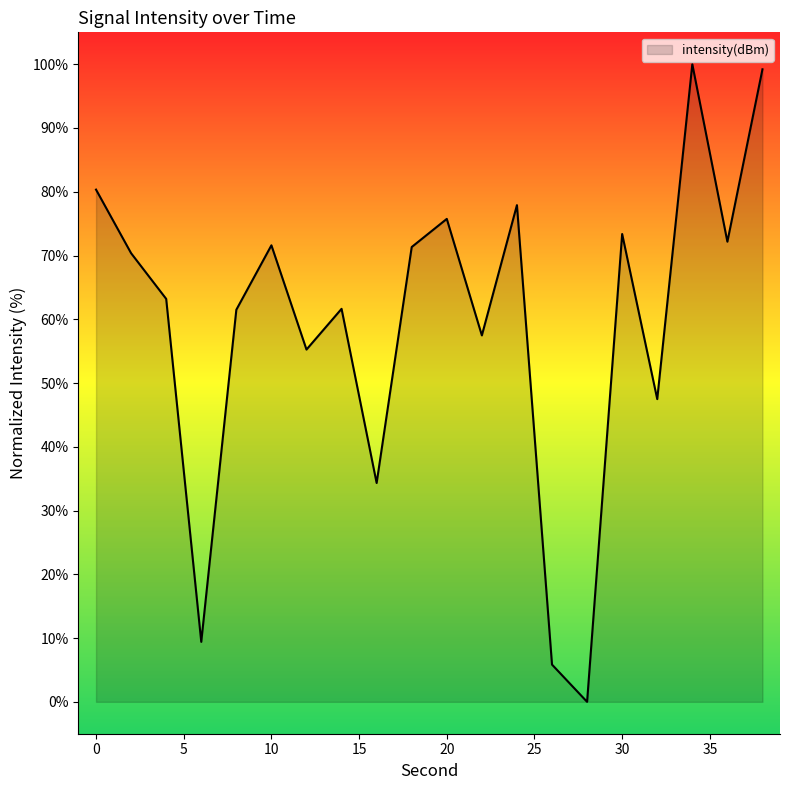

What is the maximum value shown in the chart?

100.0